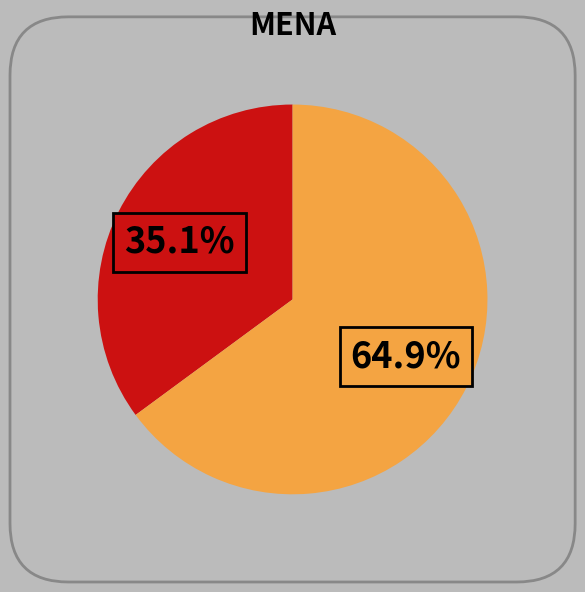

Does any single category account for the majority?

Yes